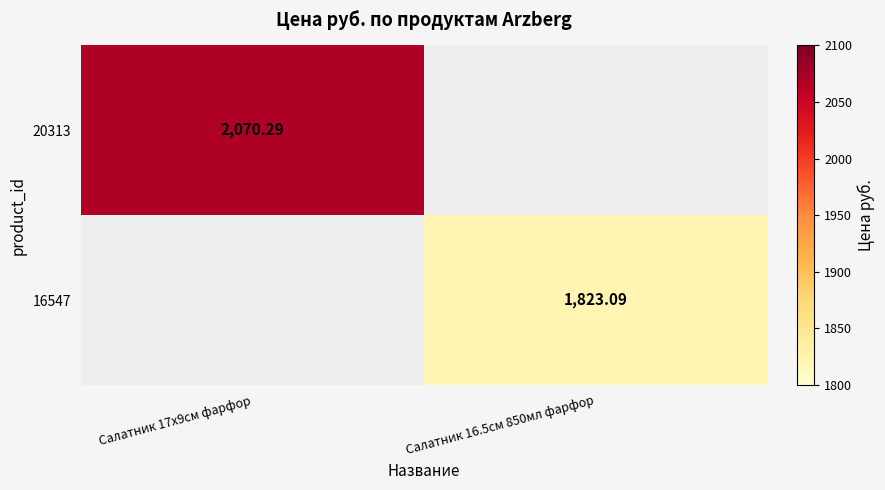

How many positive values does the 16547 series have?

1